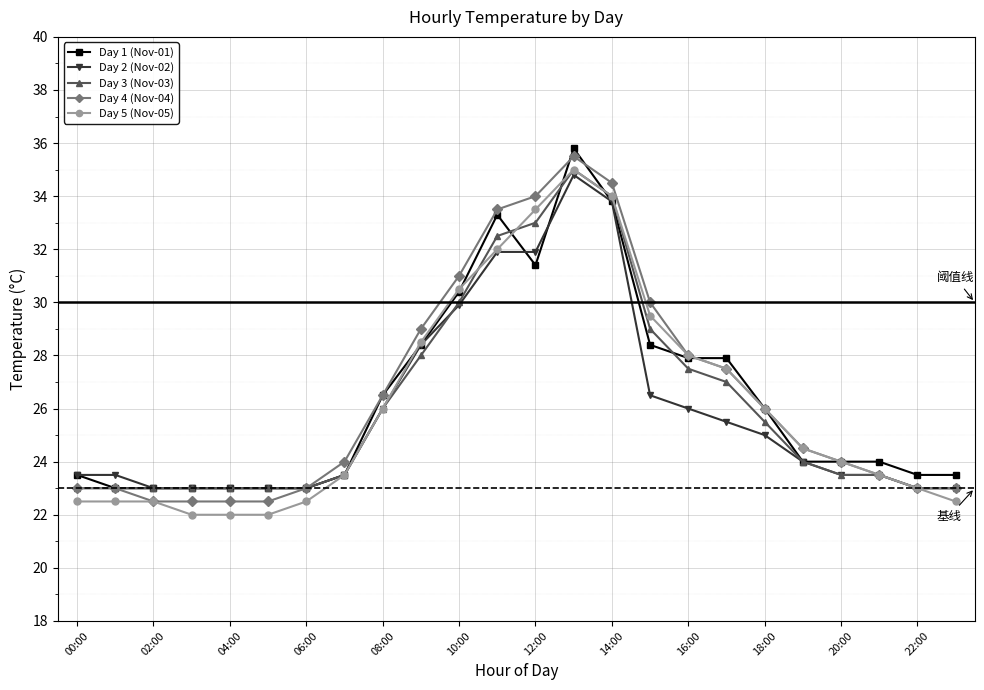

True or false: Day 3 (Nov-03) has more than 0 points higher than both neighbors.

True